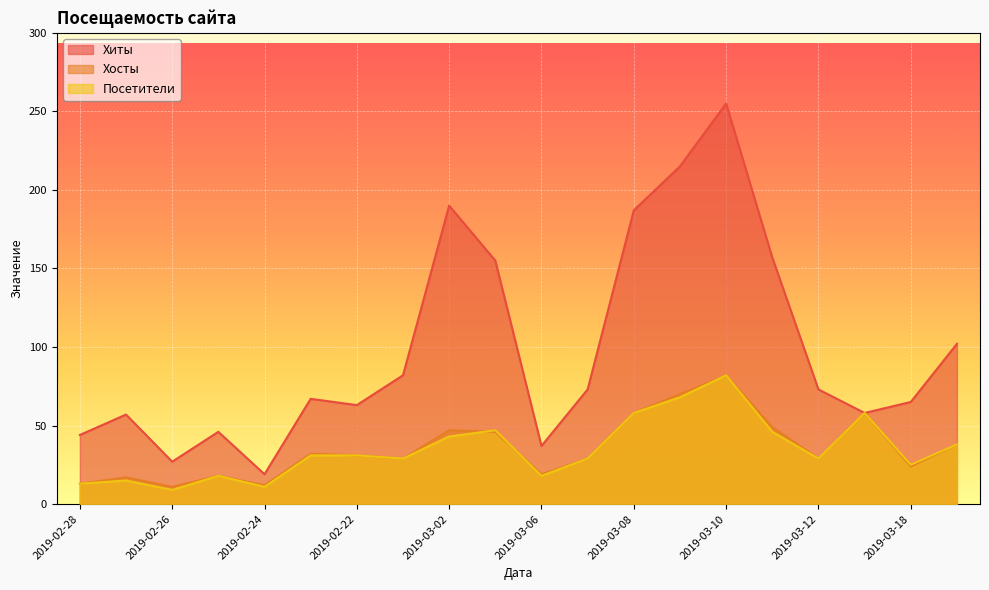

At which label is Хосты closest to 46?

2019-03-05